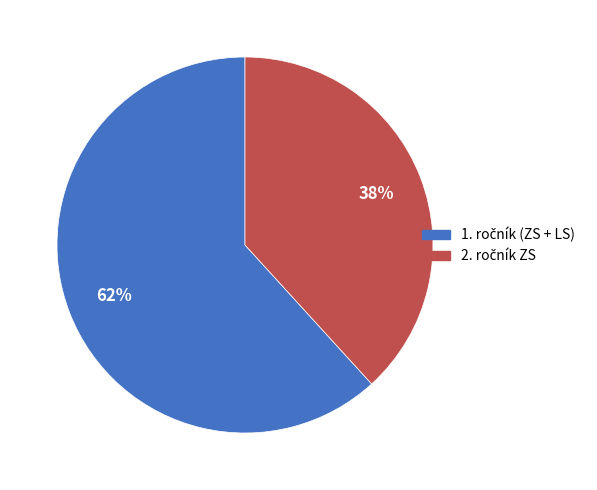

Is there any slice that represents more than half of the pie?

Yes